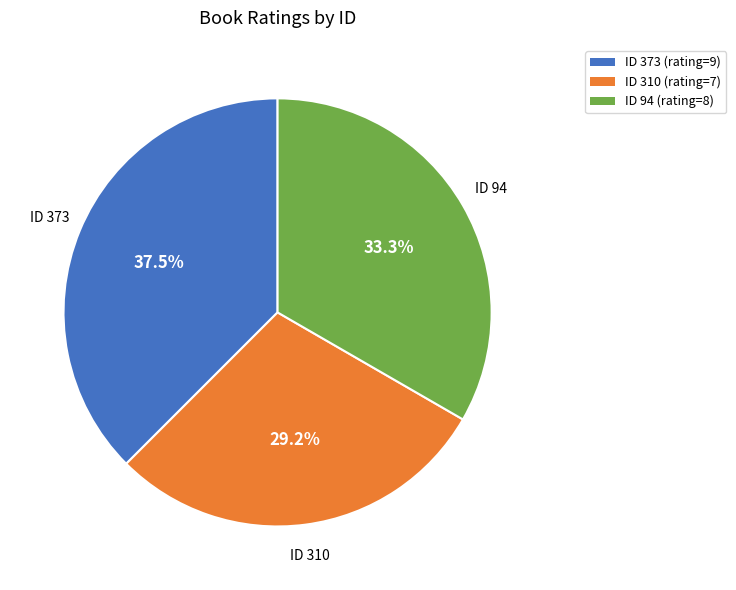

Is there any slice that represents more than half of the pie?

No